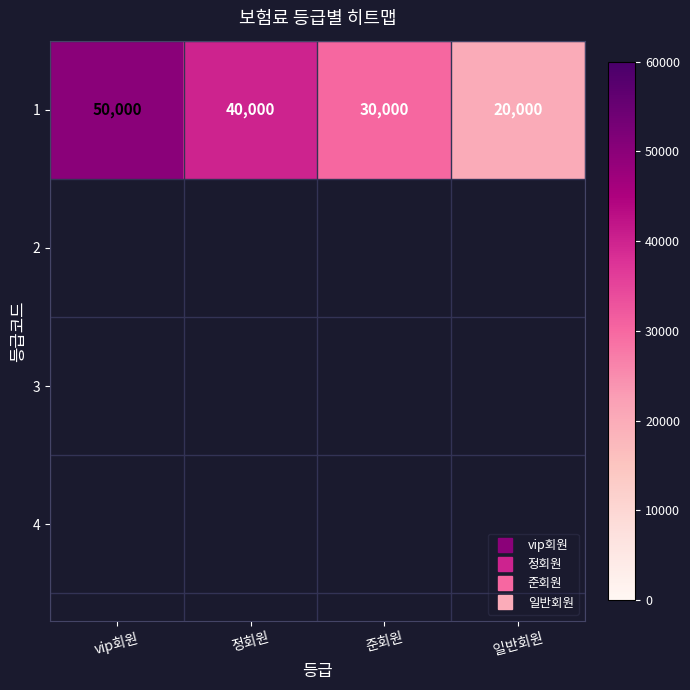

Where is the data nearest to the value 35000?

정회원